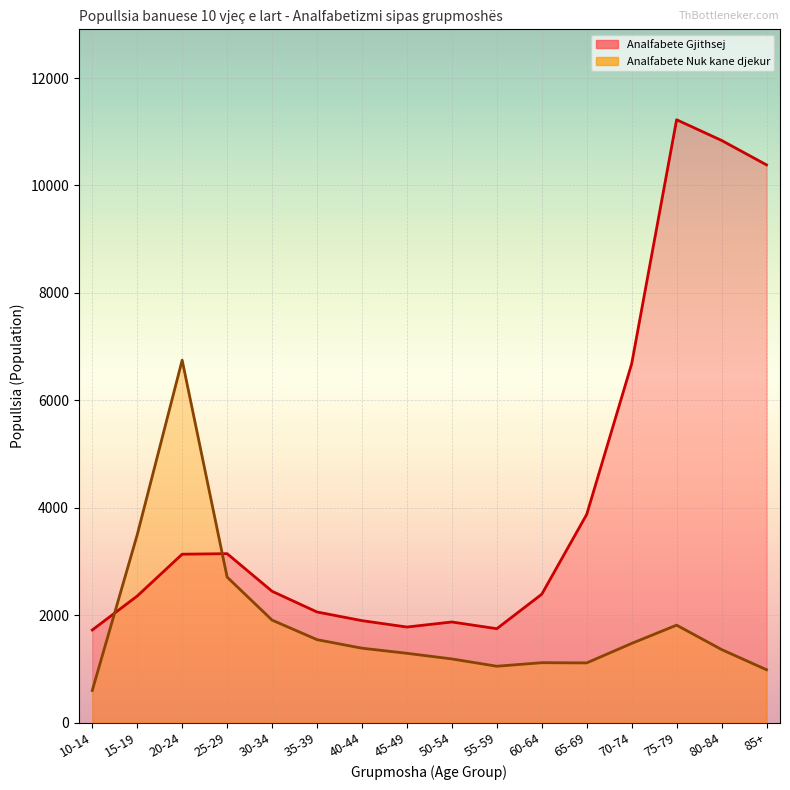

What is the sum of all Analfabete Nuk kane djekur values?

29755